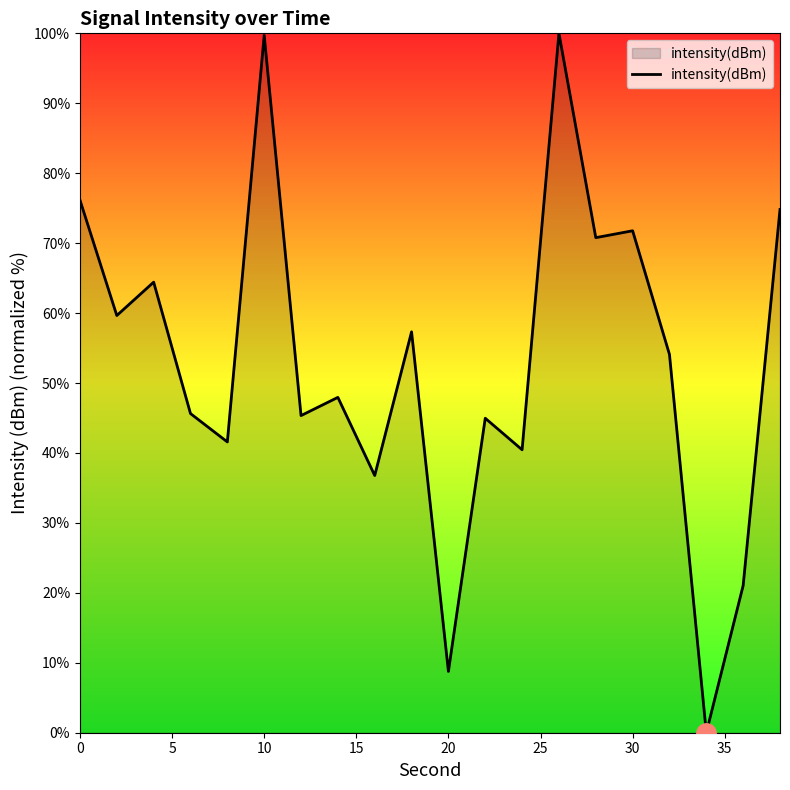

What is the difference between the maximum and minimum values?

100.0